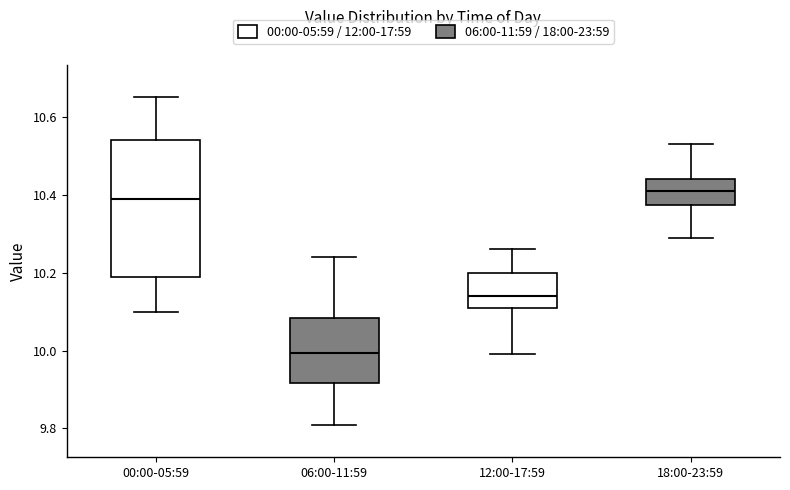

Which box's median line is the lowest?

06:00-11:59